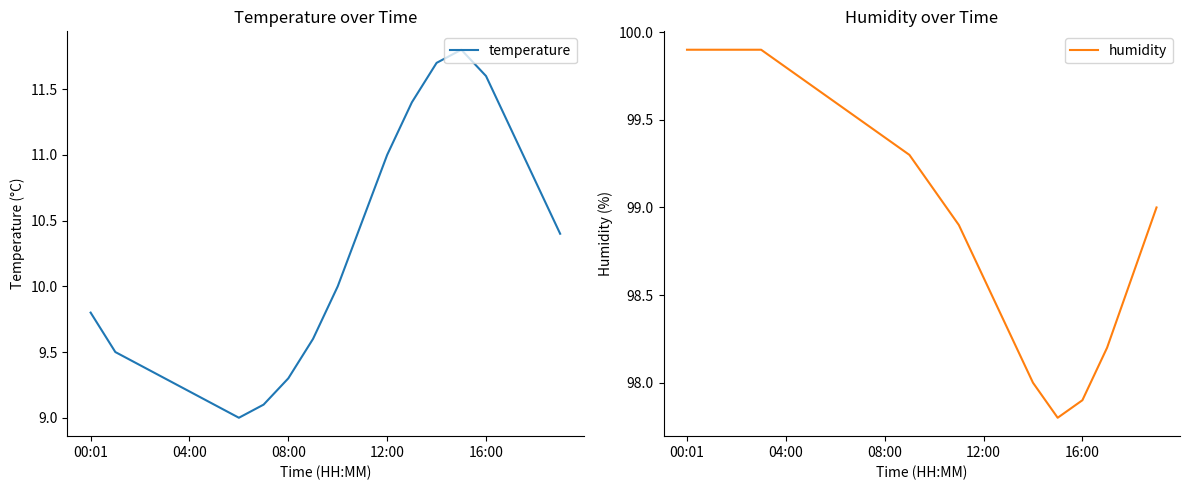

What position from the right is 04:00?

19